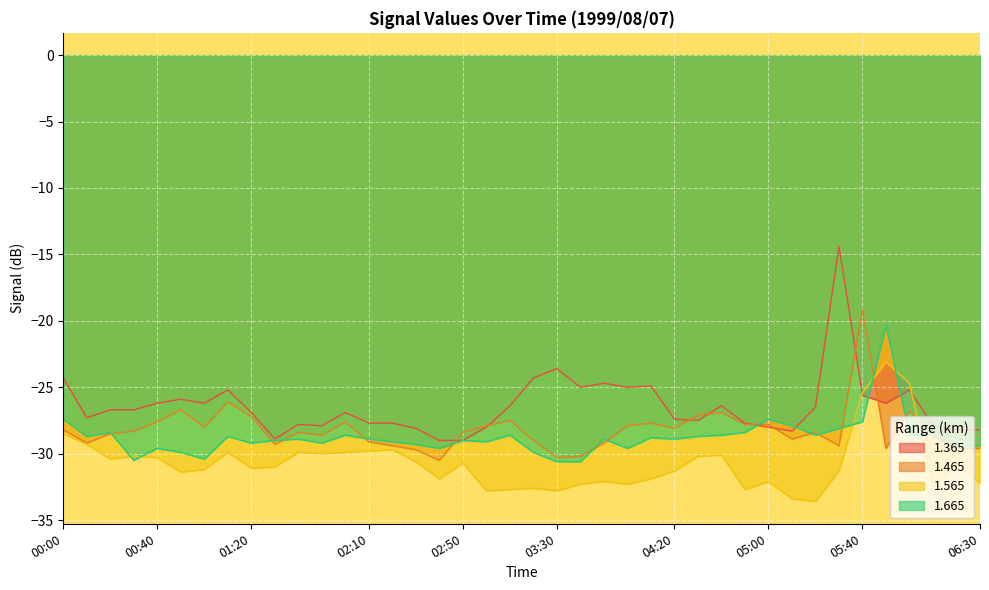

What is the difference between the second highest and second lowest values in the 1.465 series?

4.2